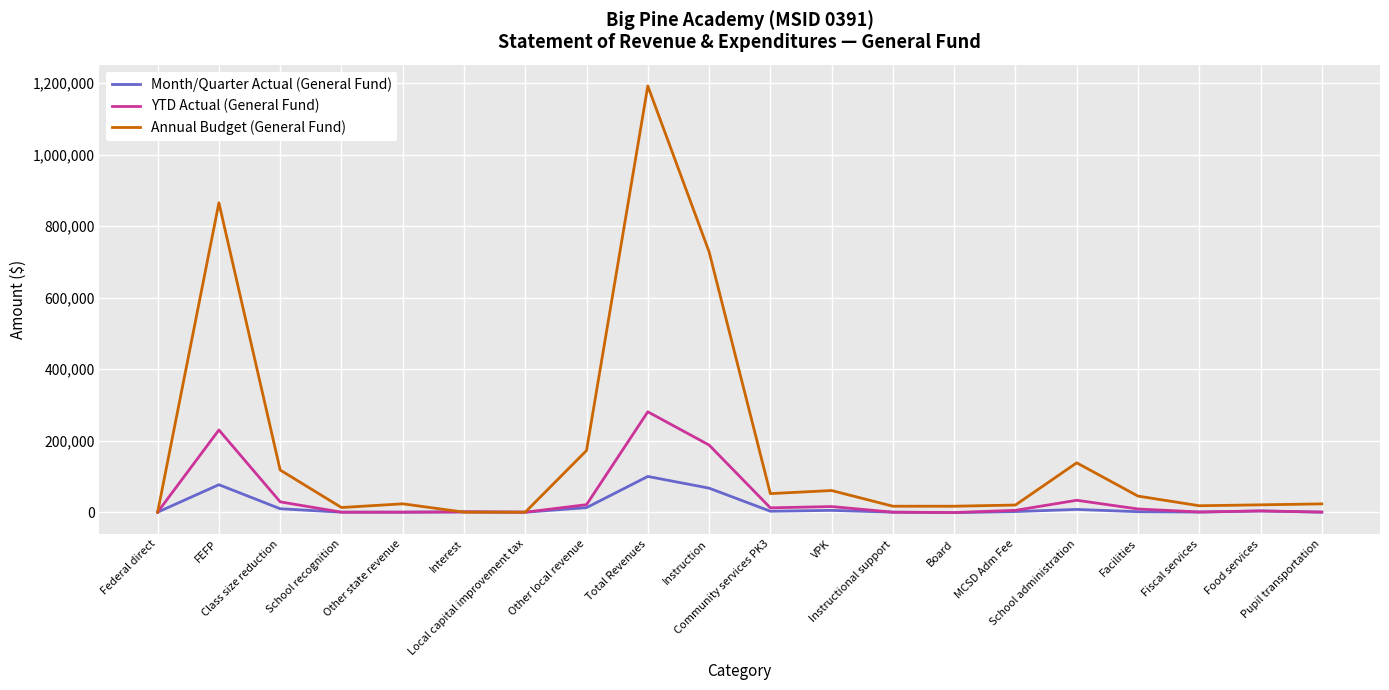

Is this an area chart (filled region under the line)?

No